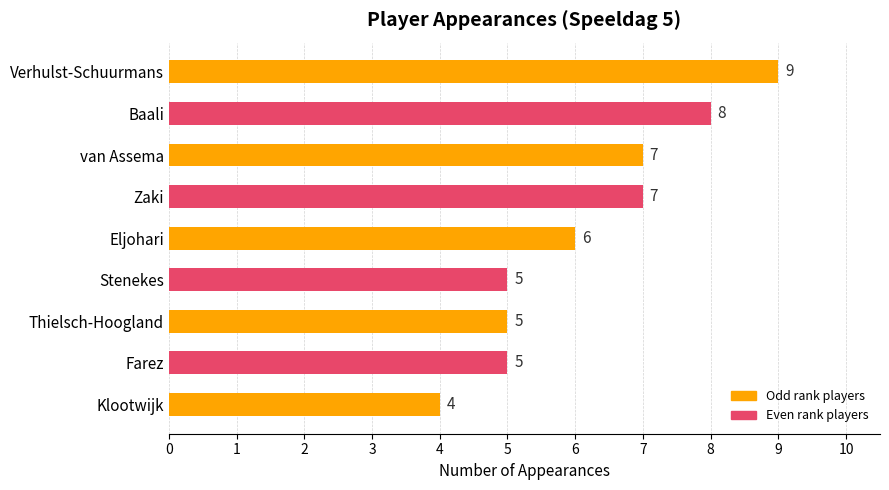

What is the sum of all values?

56